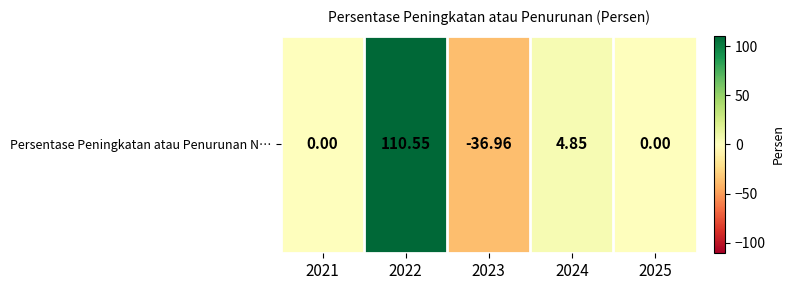

What is the sum of the values at 2025 and 2023?

-37.0